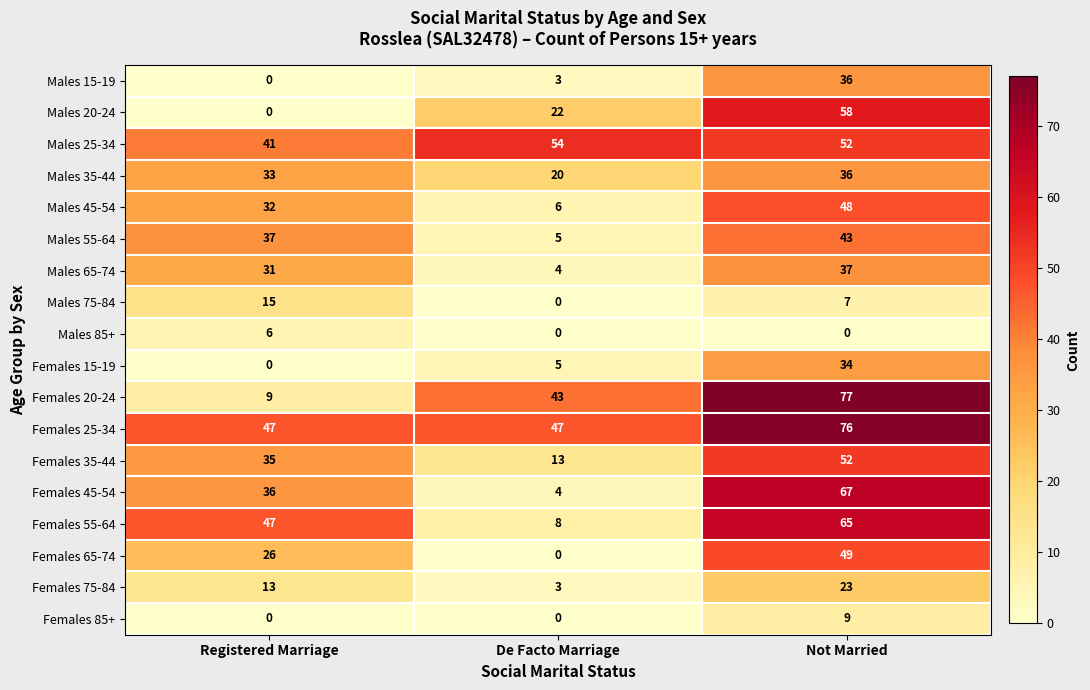

Rank the categories by Males 15-19 value from lowest to highest.

Registered Marriage, De Facto Marriage, Not Married